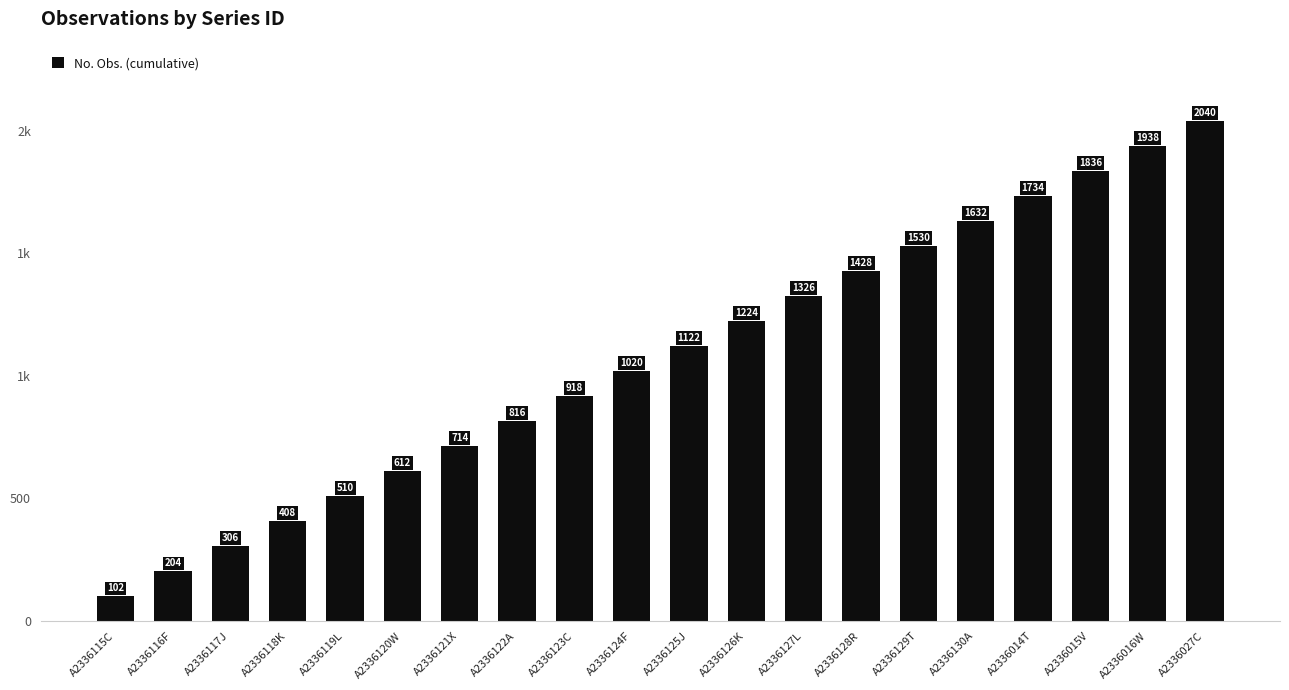

Reading left to right, what are all the values shown in this chart?

A2336115C=102	A2336116F=204	A2336117J=306	A2336118K=408	A2336119L=510	A2336120W=612	A2336121X=714	A2336122A=816	A2336123C=918	A2336124F=1020	A2336125J=1122	A2336126K=1224	A2336127L=1326	A2336128R=1428	A2336129T=1530	A2336130A=1632	A2336014T=1734	A2336015V=1836	A2336016W=1938	A2336027C=2040